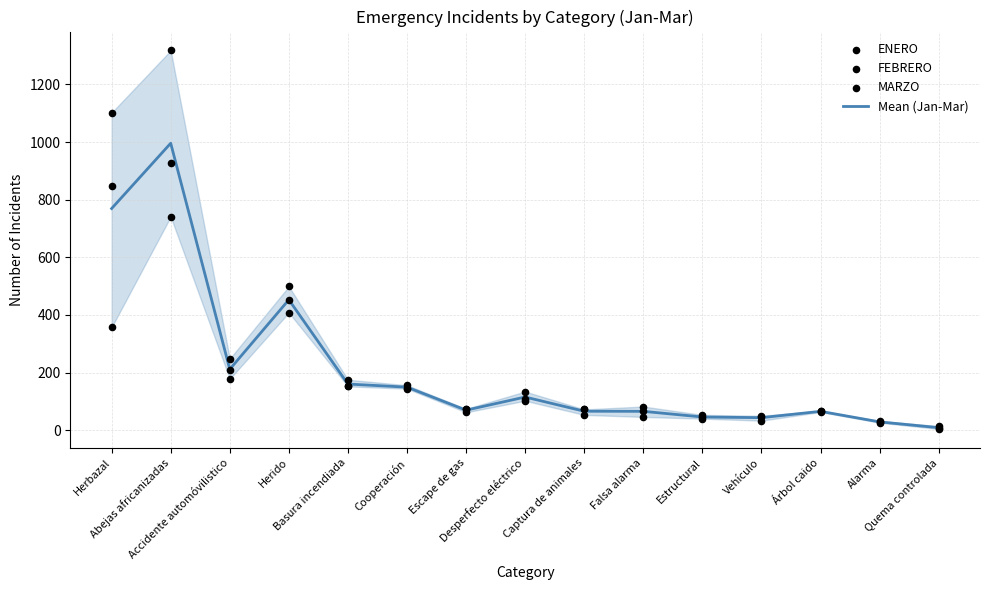

Which series has the largest Y range (max minus min)?

MARZO